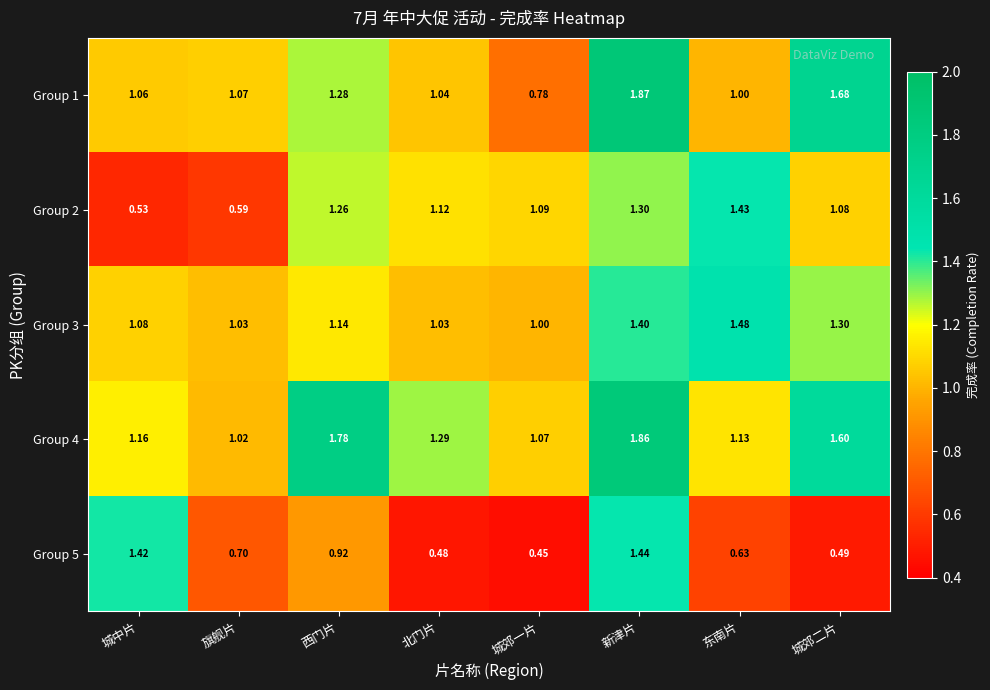

Where is Group 1 nearest to the value 1?

东南片